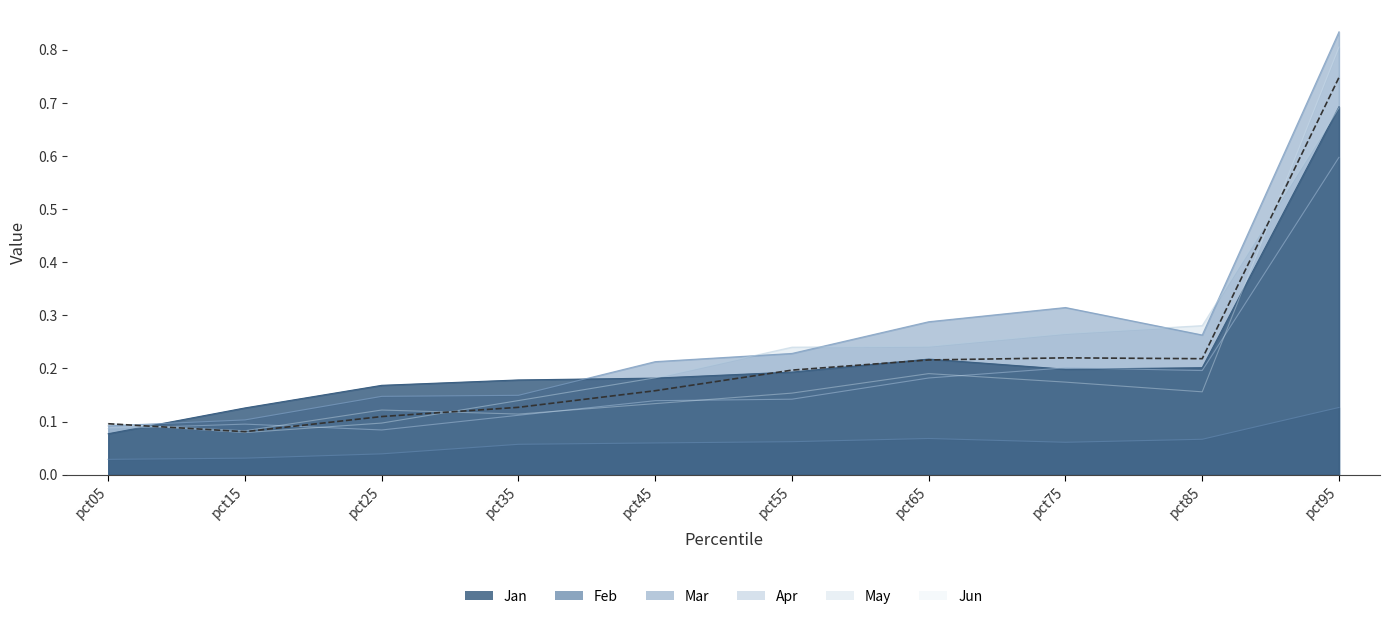

What is the average value of the Feb series?

0.1